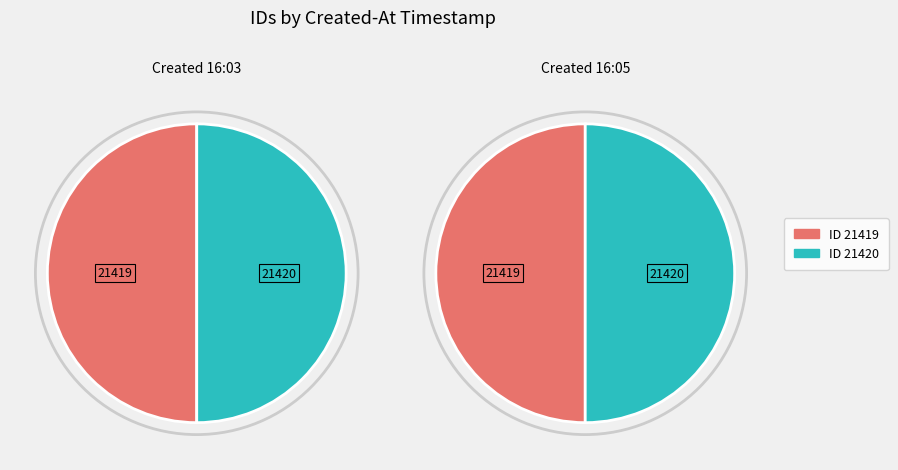

To the nearest percent, what portion does 2013-07-02 16:05:20 UTC represent?

50%